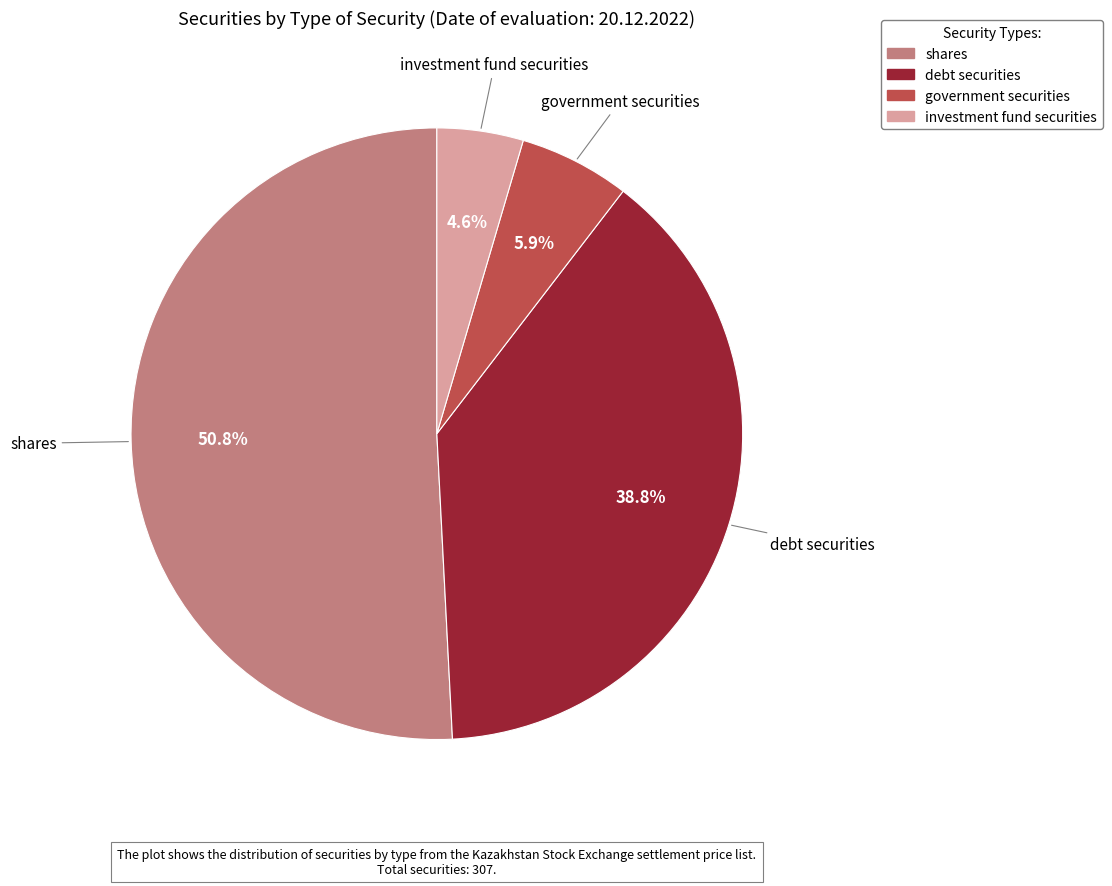

True or false: debt securities accounts for 49% of the total.

False